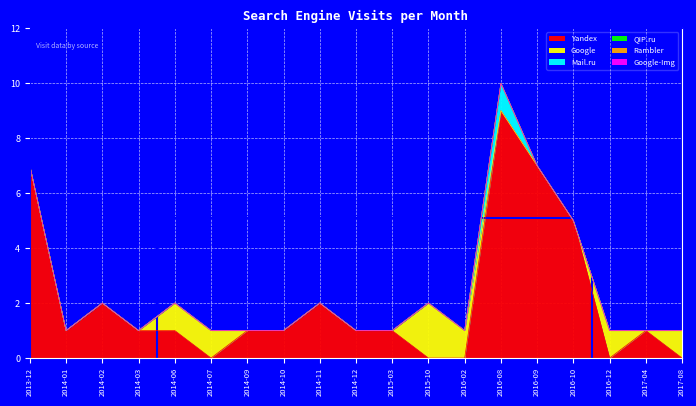

Where is Yandex nearest to the value 4?

2016-10